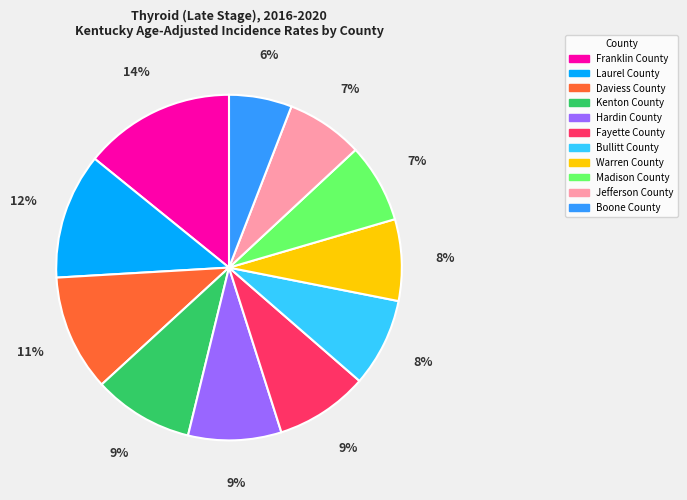

Combined, do Fayette County and Daviess County account for over 50%?

No